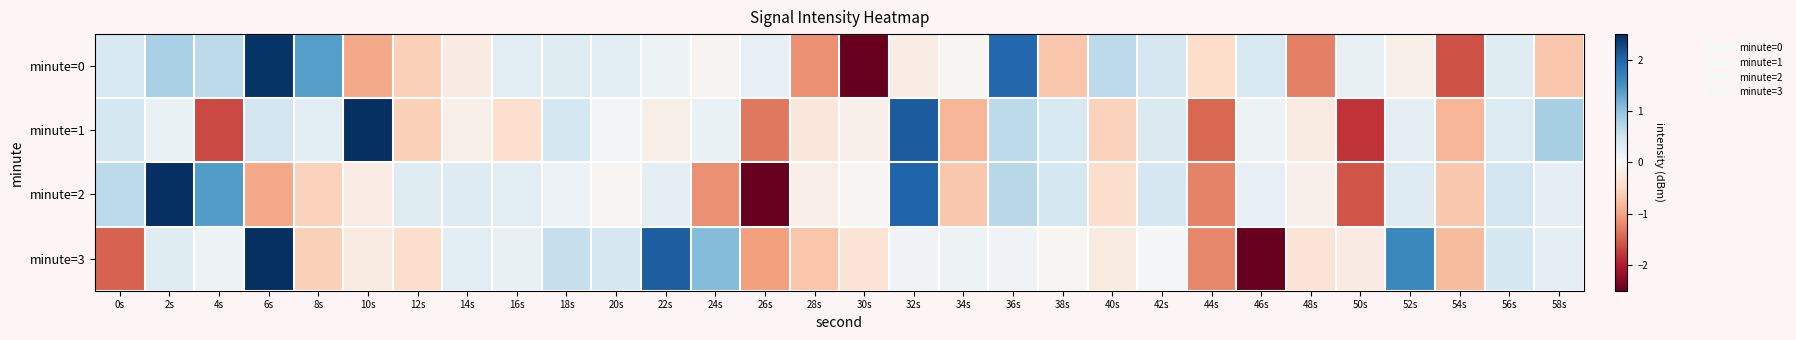

How many categories are shown in the chart?

30